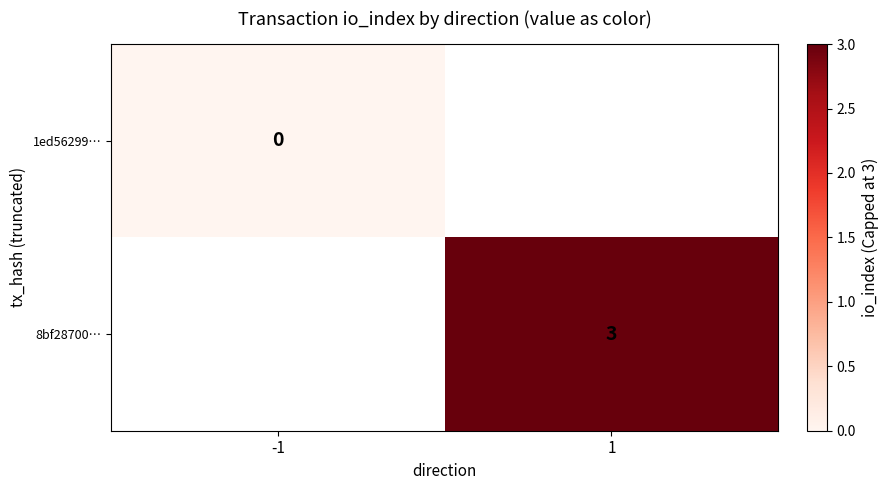

True or false: 8bf28700… has a value of 3 at 1.

True